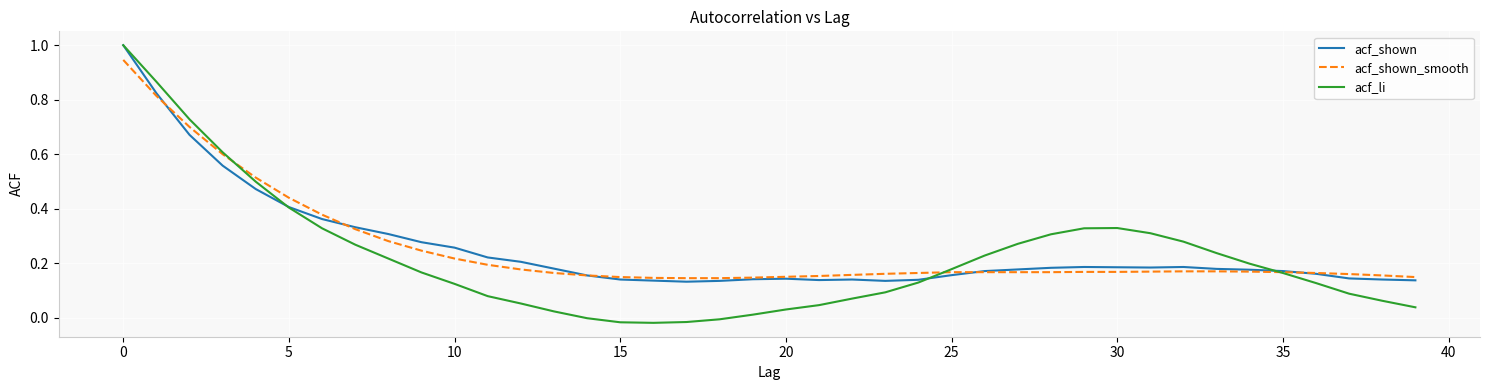

Which series has the widest spread of values?

acf_li